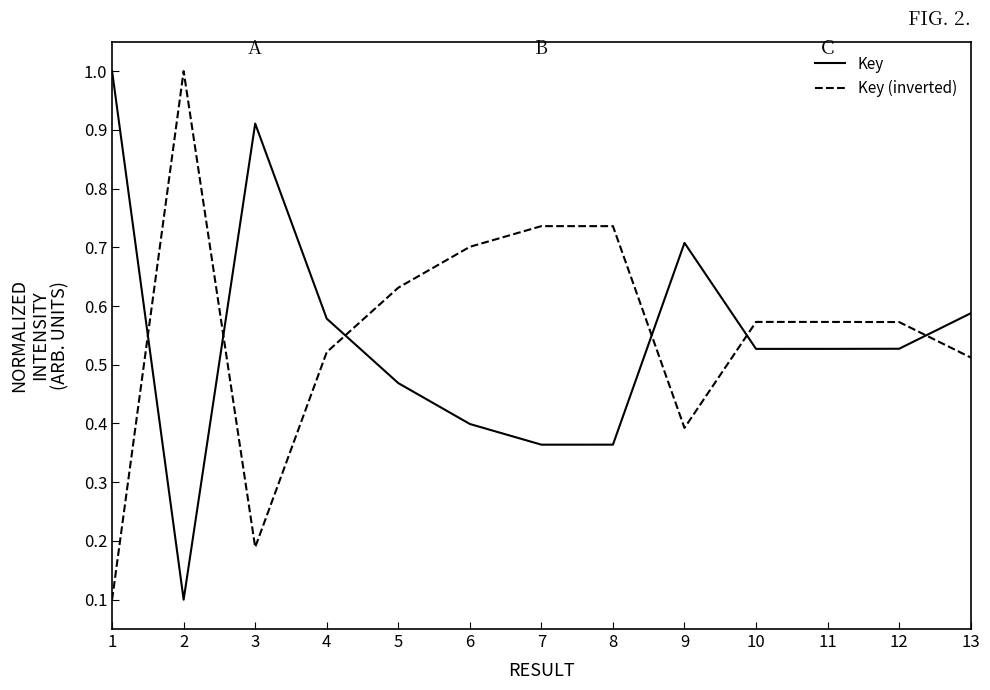

Where is the first local minimum for Key?

2